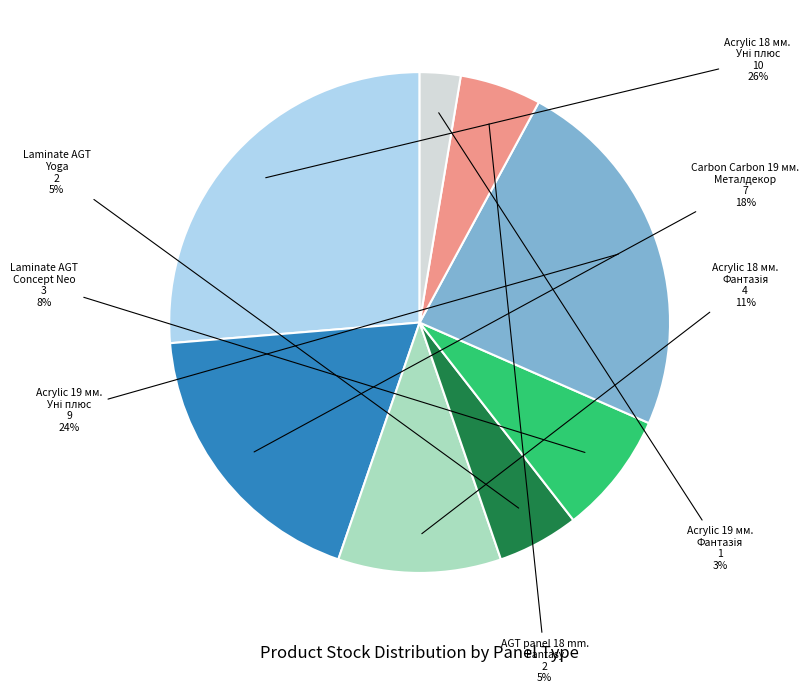

What percentage is the Laminate AGT Yoga slice, to the nearest percent?

5%